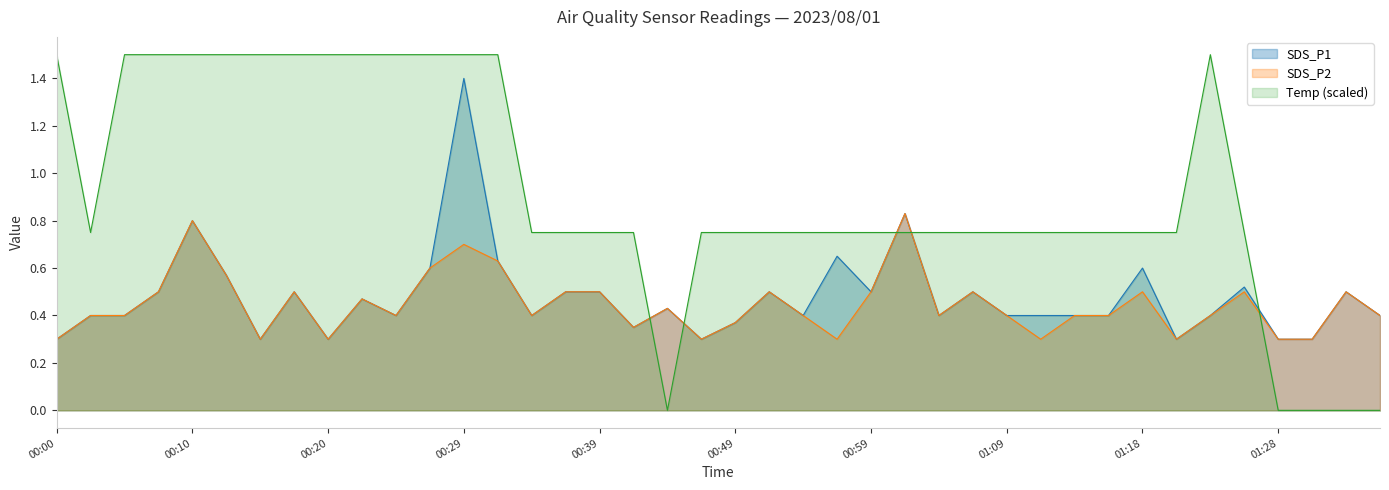

How many distinct data groups are displayed?

3